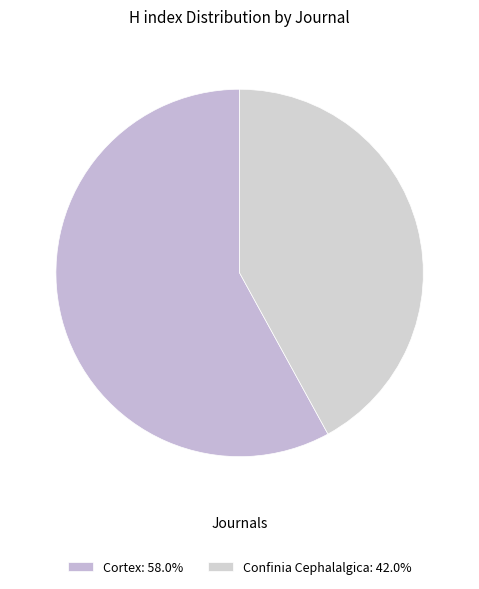

How many slices are in this pie chart?

2